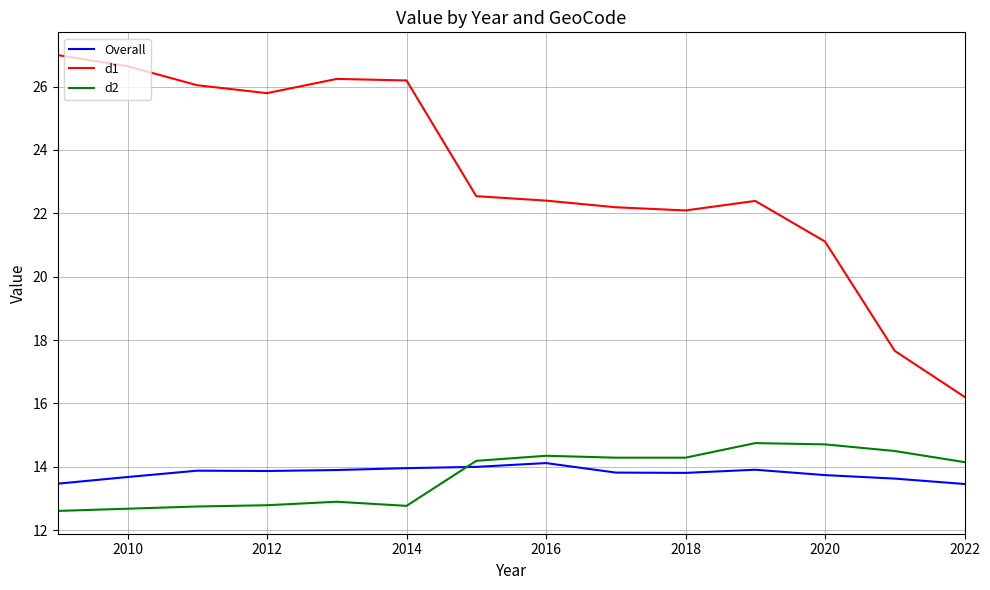

Is this an area chart (filled region under the line)?

No